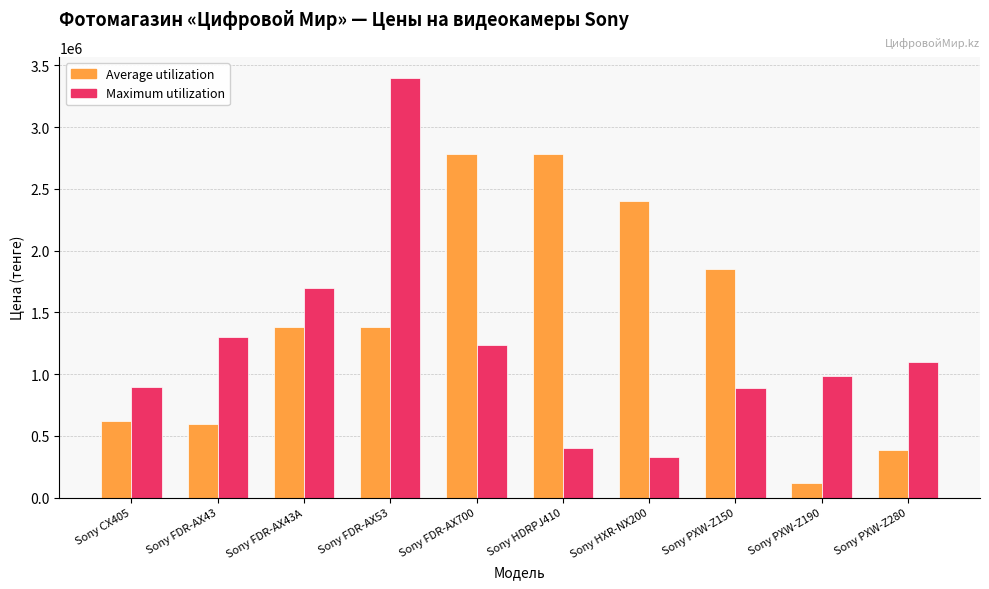

What is the difference between the maximum and second lowest values in the Maximum utilization series?

3000000